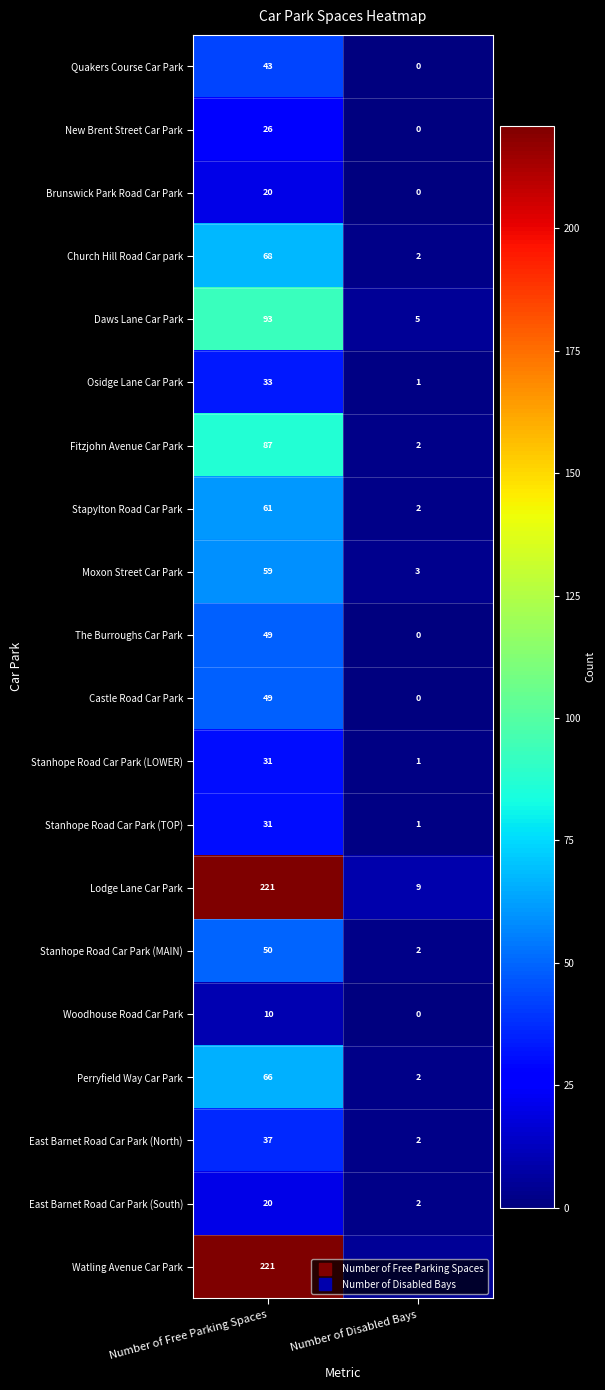

What is the average value of the New Brent Street Car Park series?

13